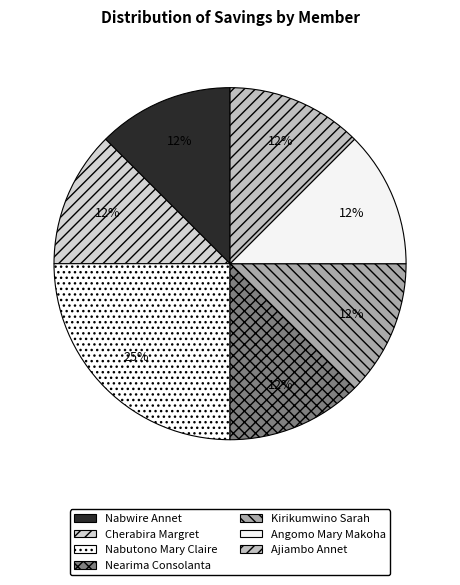

The Nabutono Mary Claire slice represents 14% of the pie. True or false?

False